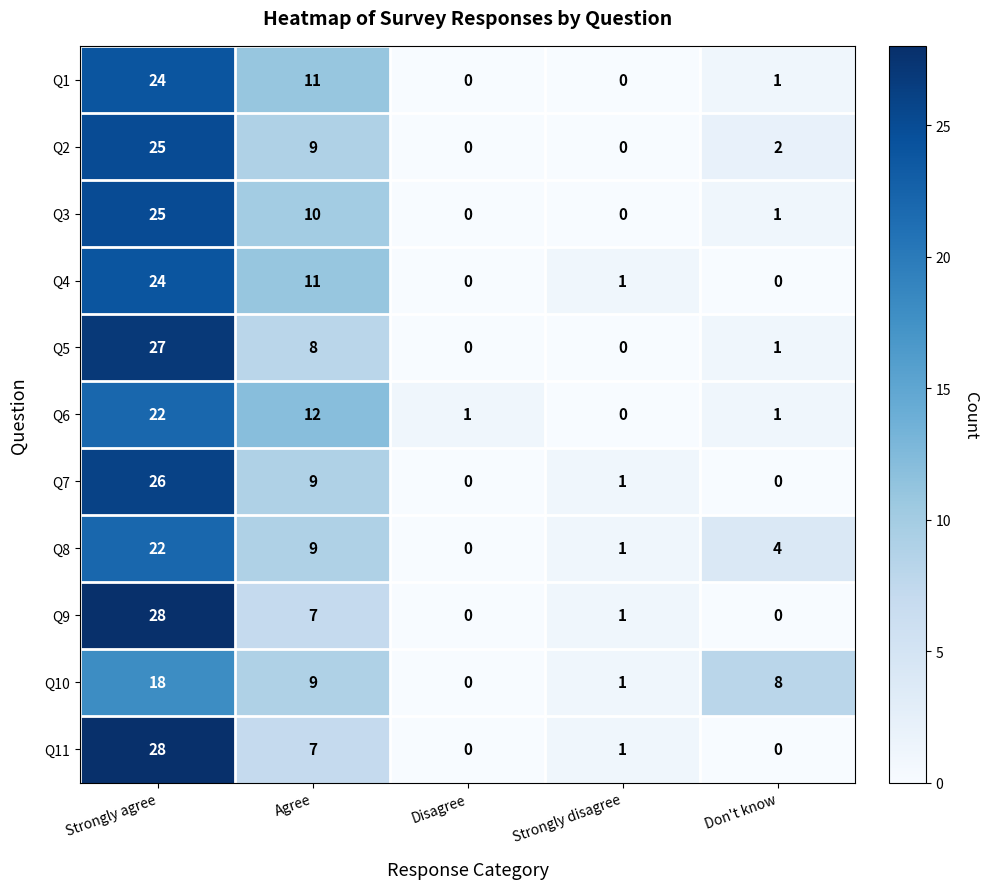

At which label is Q6 closest to 11?

Agree